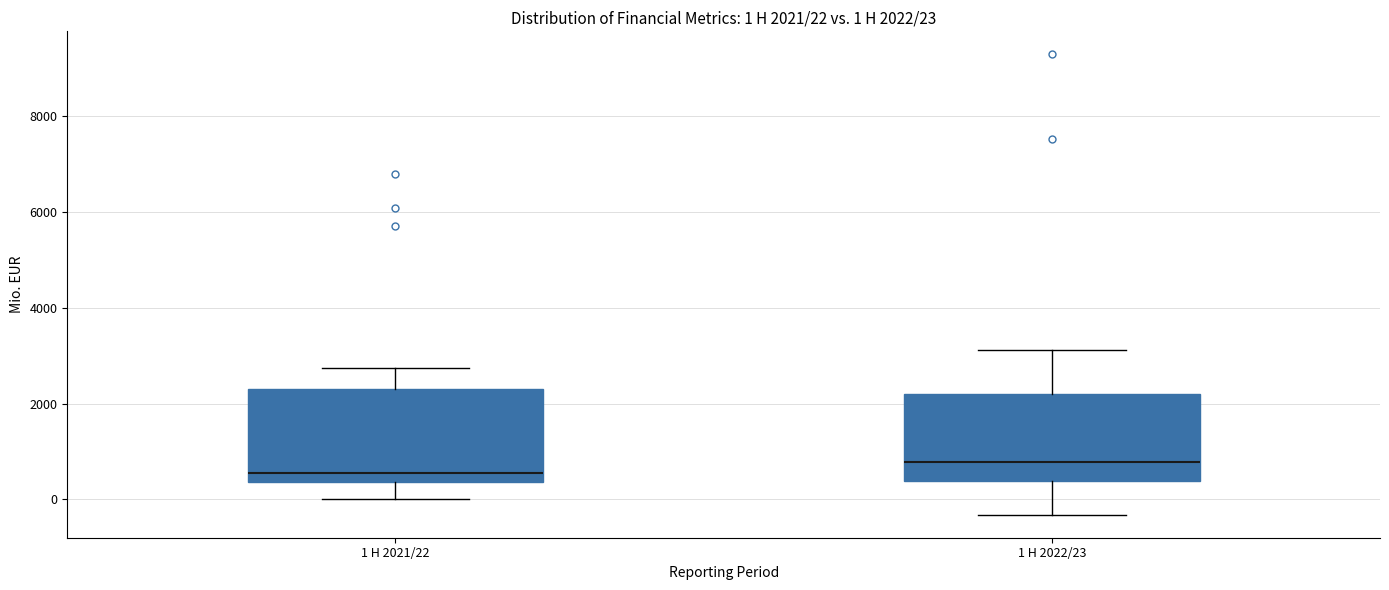

Which box's median line is the lowest?

1 H 2021/22